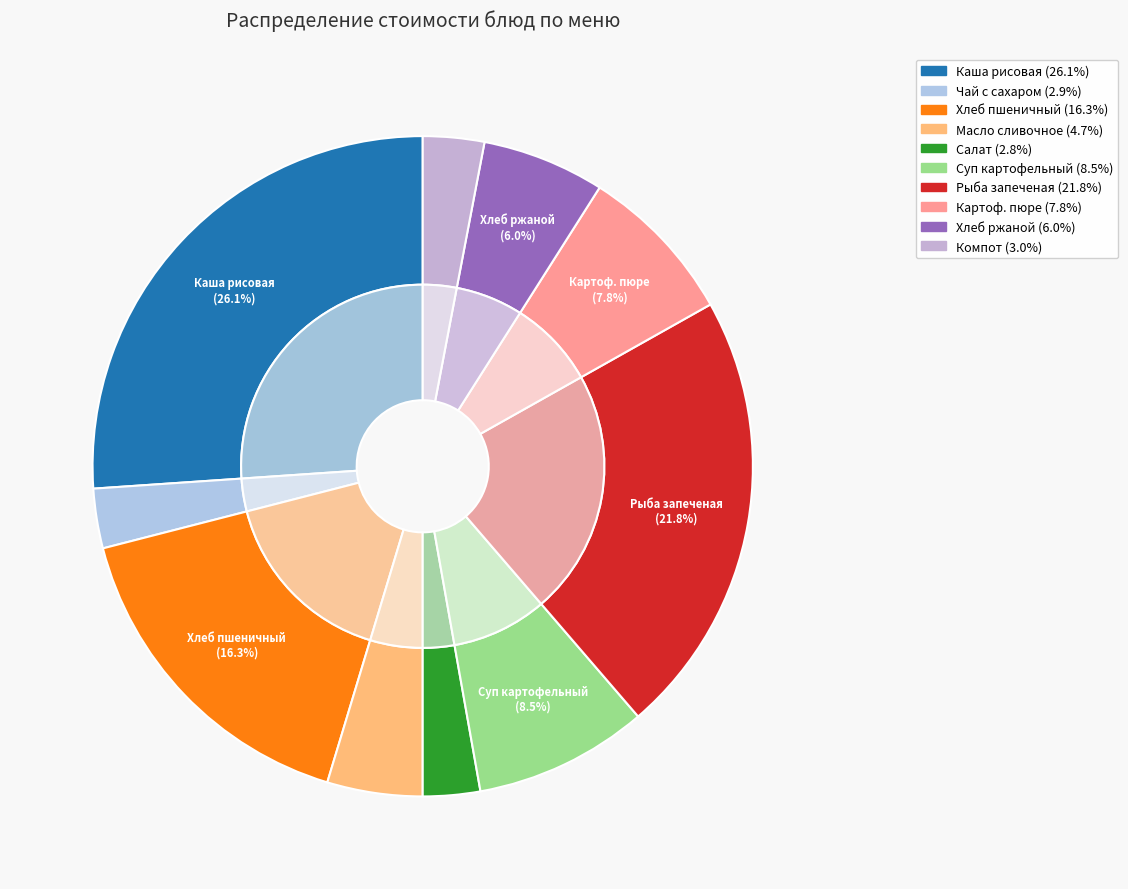

To the nearest percent, what is the difference between the Картофельное пюре с соусом and Чай с сахаром slice percentages?

5%